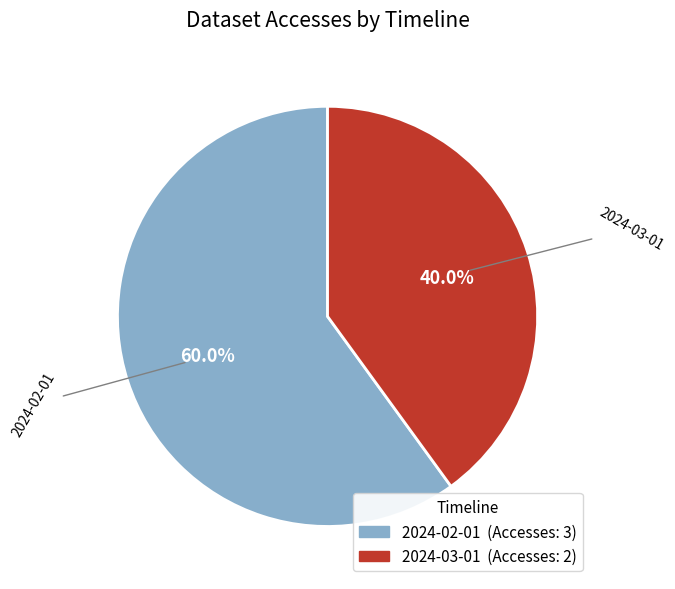

What is the ratio of the value at 2024-02-01 to the value at 2024-03-01?

1.5